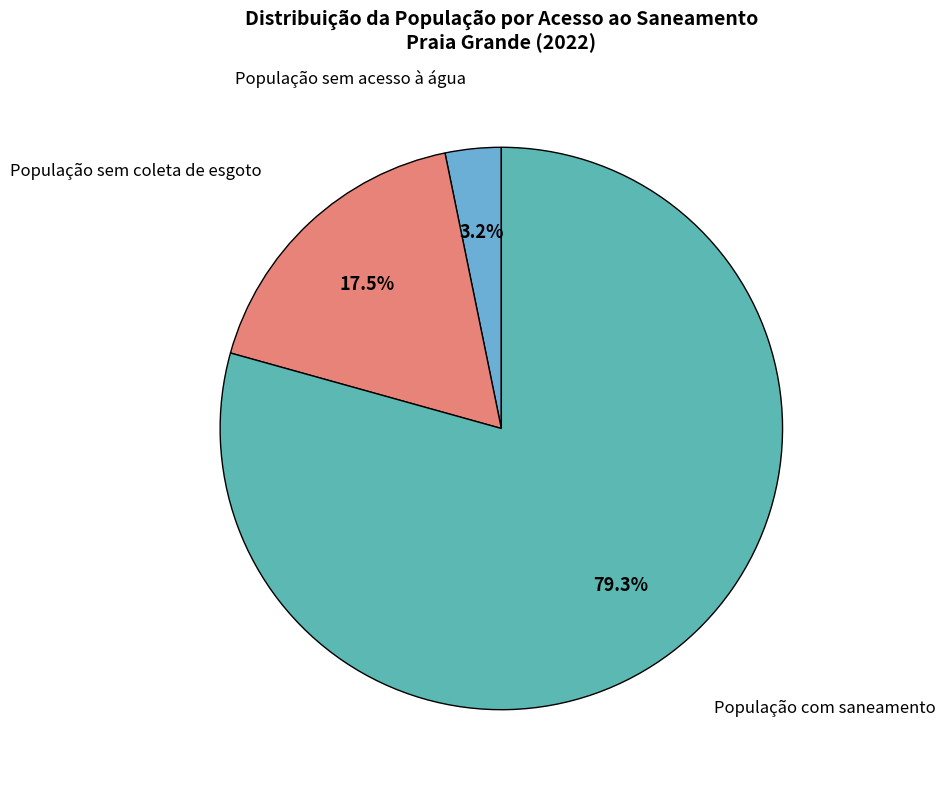

Does any single category account for the majority?

Yes